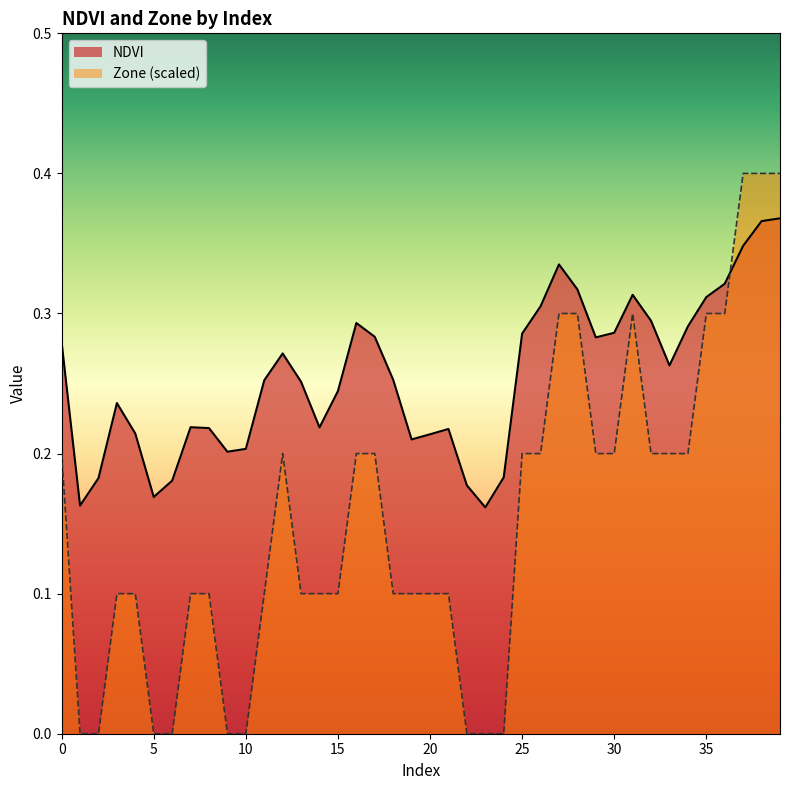

Where is the first local maximum for NDVI?

3